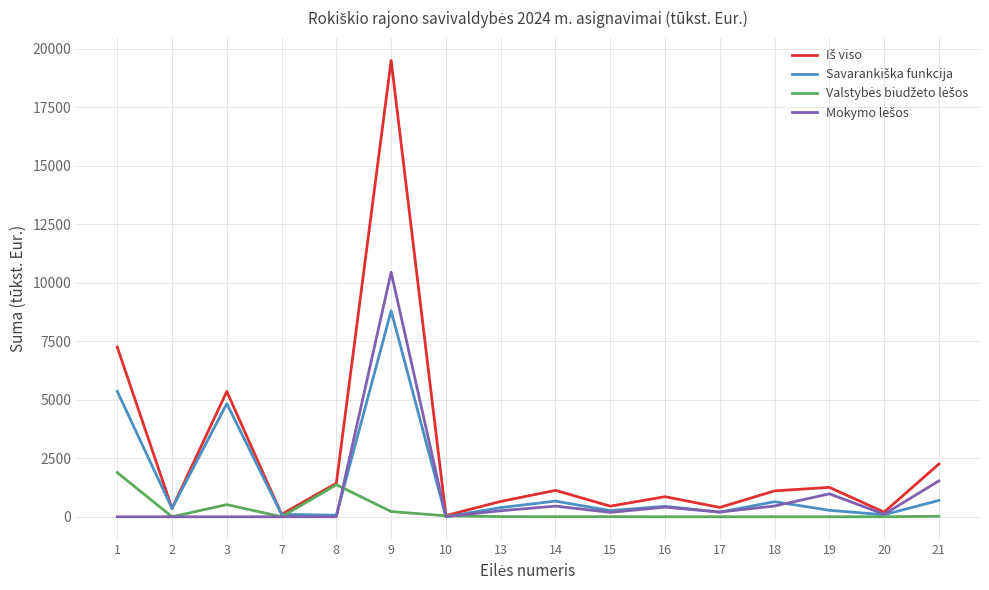

At which category is the sum across all series the highest?

9